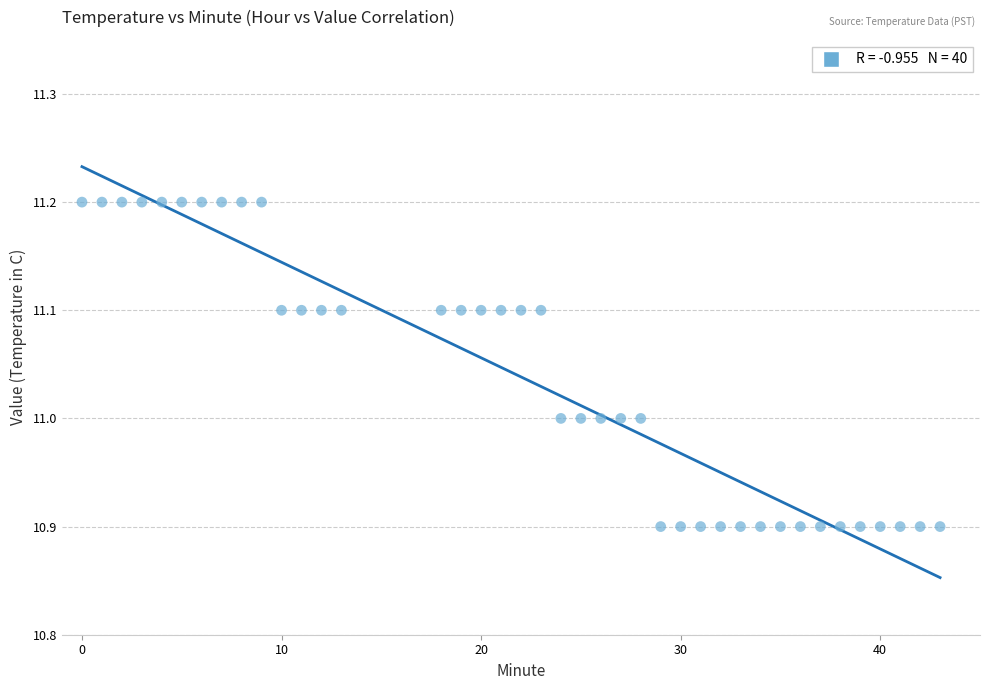

What is the range of Y values (max minus min)?

0.3